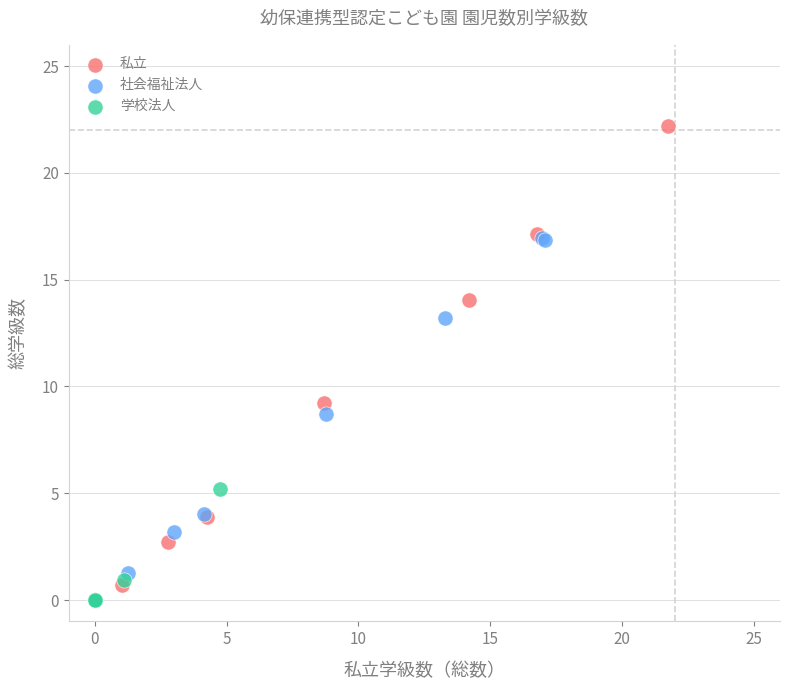

Which series reaches the maximum Y coordinate?

私立